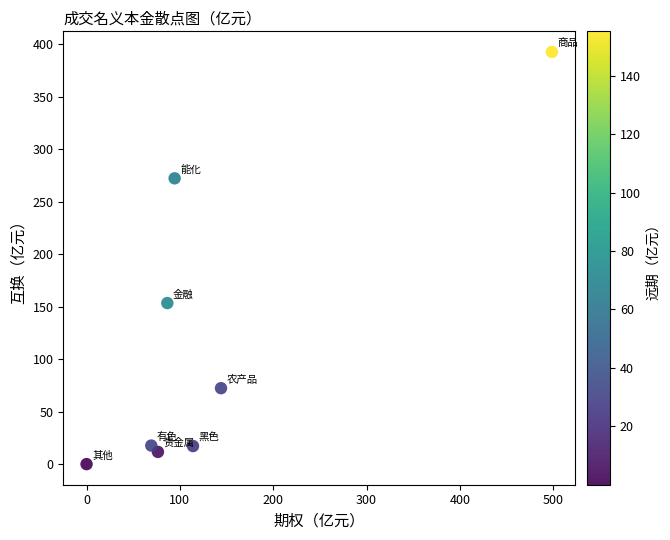

What Y value in the scatter plot is closest to 196?

153.7